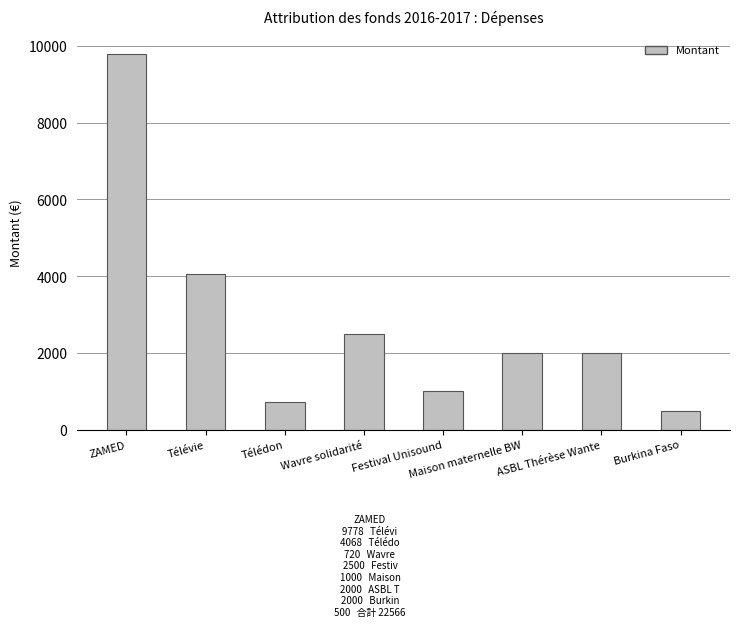

Reading left to right, what are all the values shown in this chart?

ZAMED=9778	Télévie=4068	Télédon=720	Wavre solidarité=2500	Festival Unisound=1000	Maison maternelle BW=2000	ASBL Thérèse Wante=2000	Burkina Faso=500